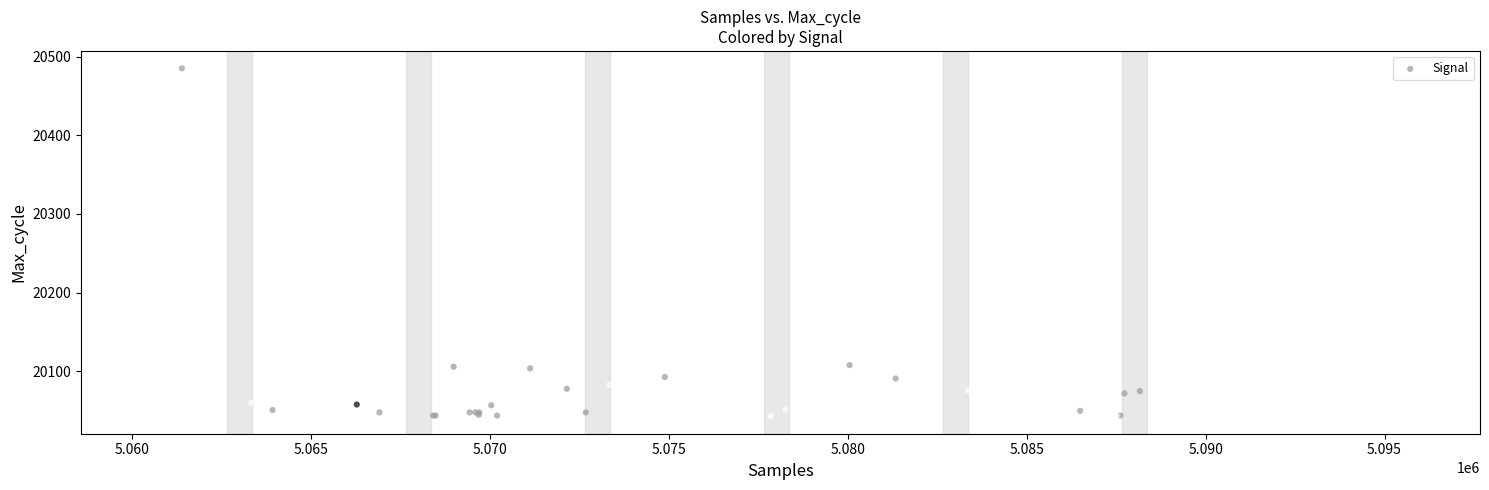

What Y value in the scatter plot is closest to 20264?

20115